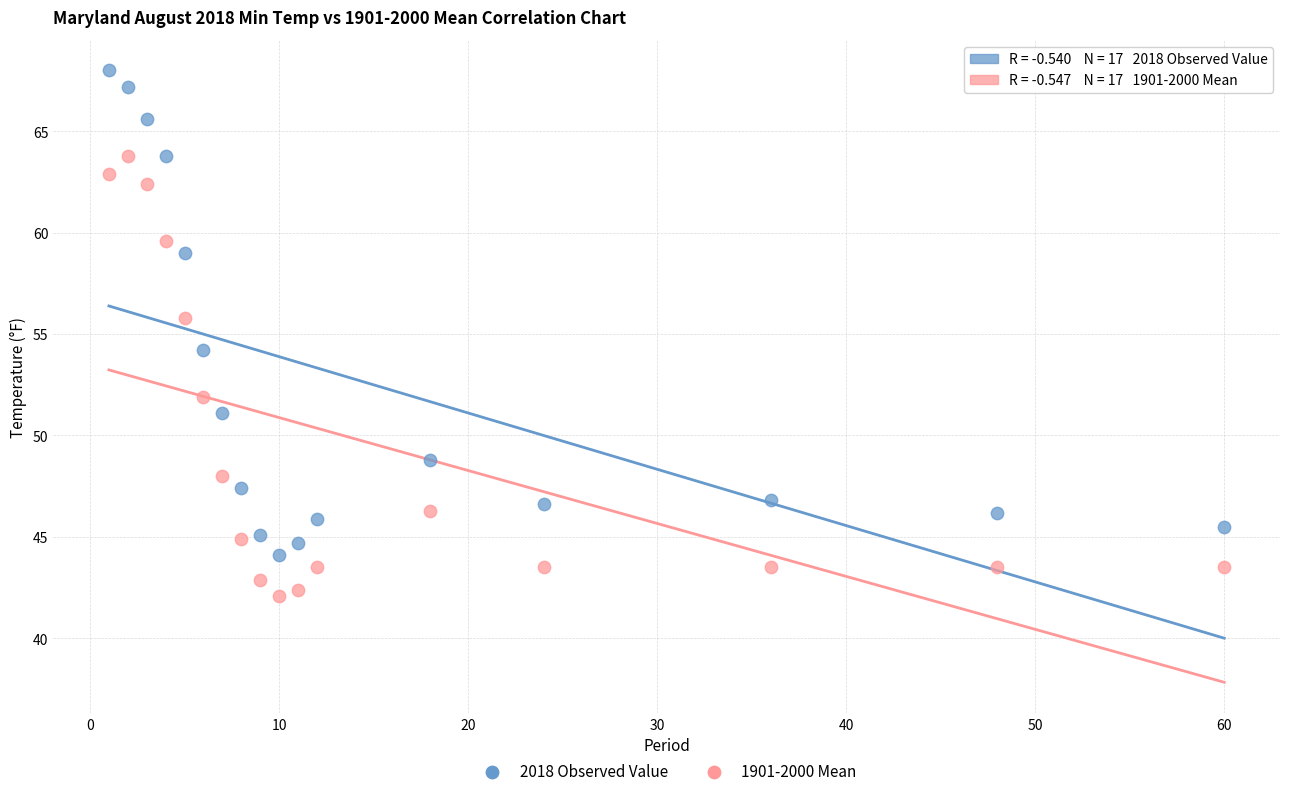

Which series has the widest spread of Y values?

2018 Observed Value